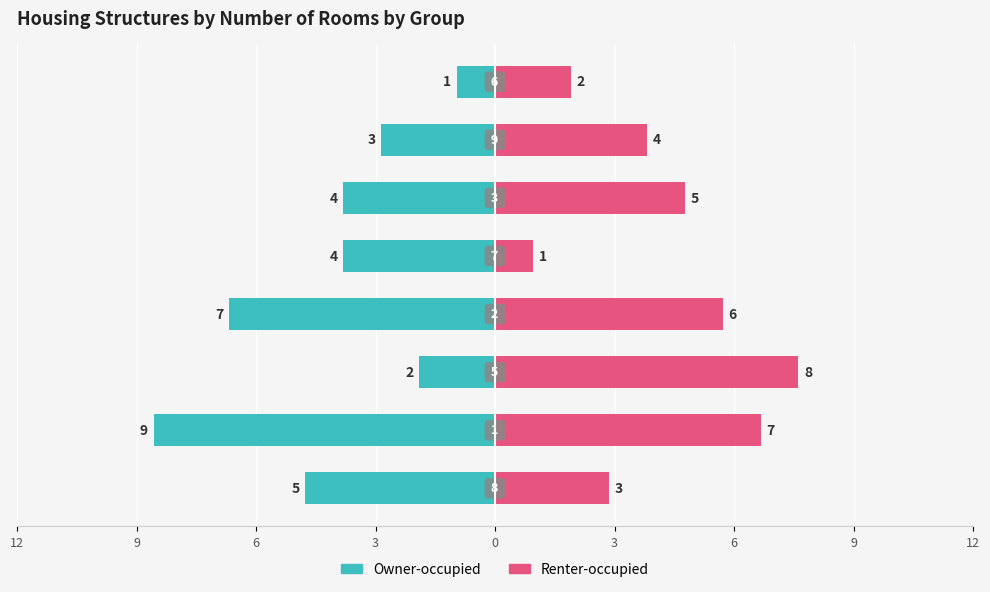

Which series changed the most between 0 and 3?

Renter-occupied